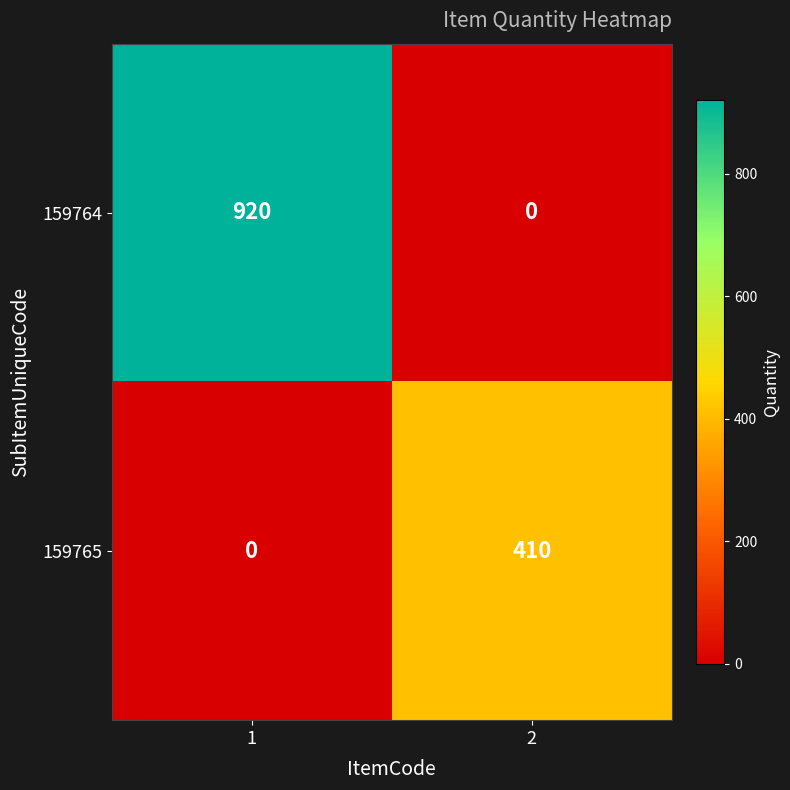

The 159765 series shows 410 at 2. True or false?

True